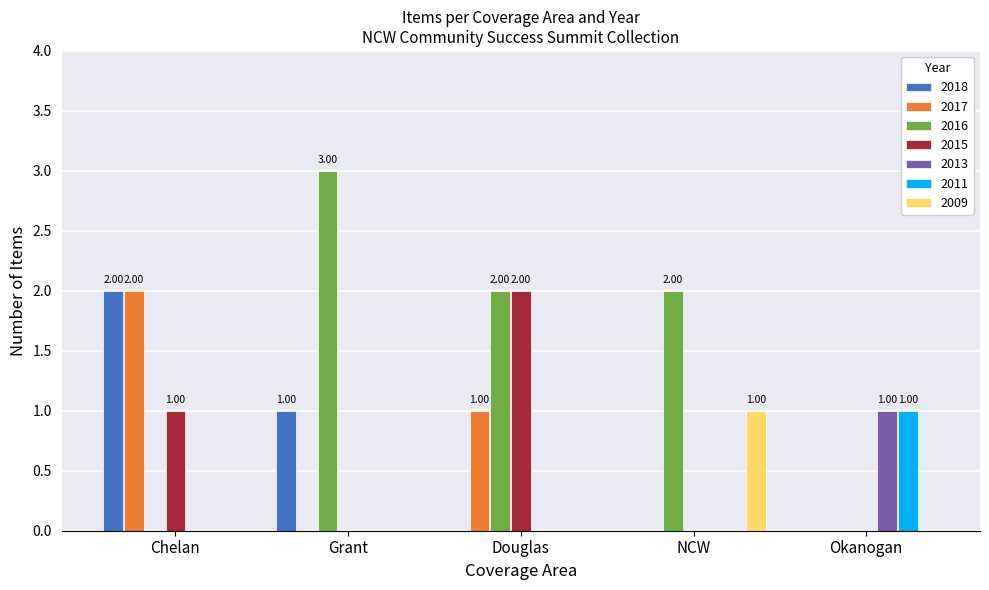

What is the sum of all 2015 values?

3